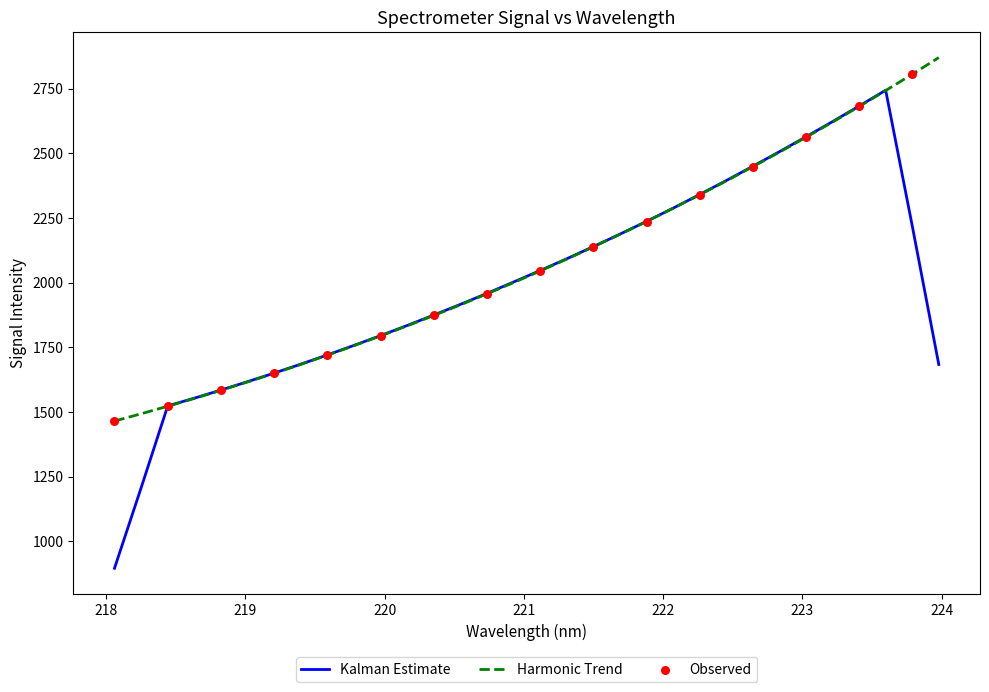

What is the lowest value of the Harmonic Trend series?

1465.2